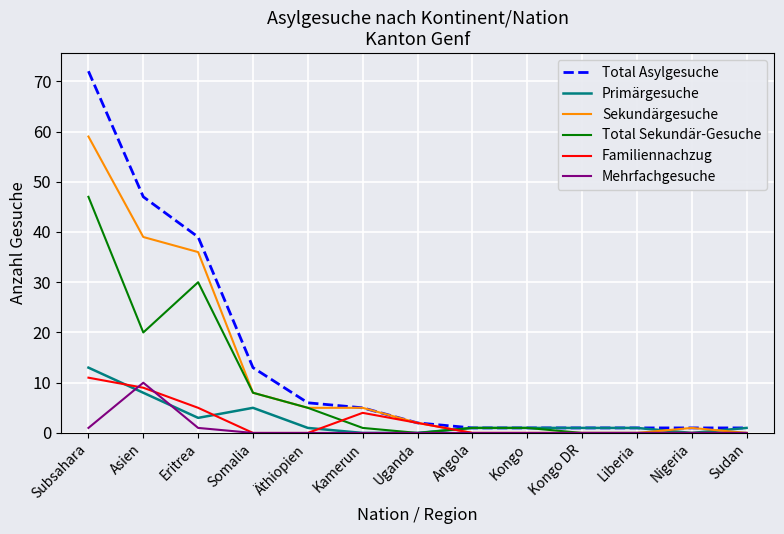

What are all the series names shown in the legend?

Total Asylgesuche, Primärgesuche, Sekundärgesuche, Total Sekundär-Gesuche, Familiennachzug, Mehrfachgesuche